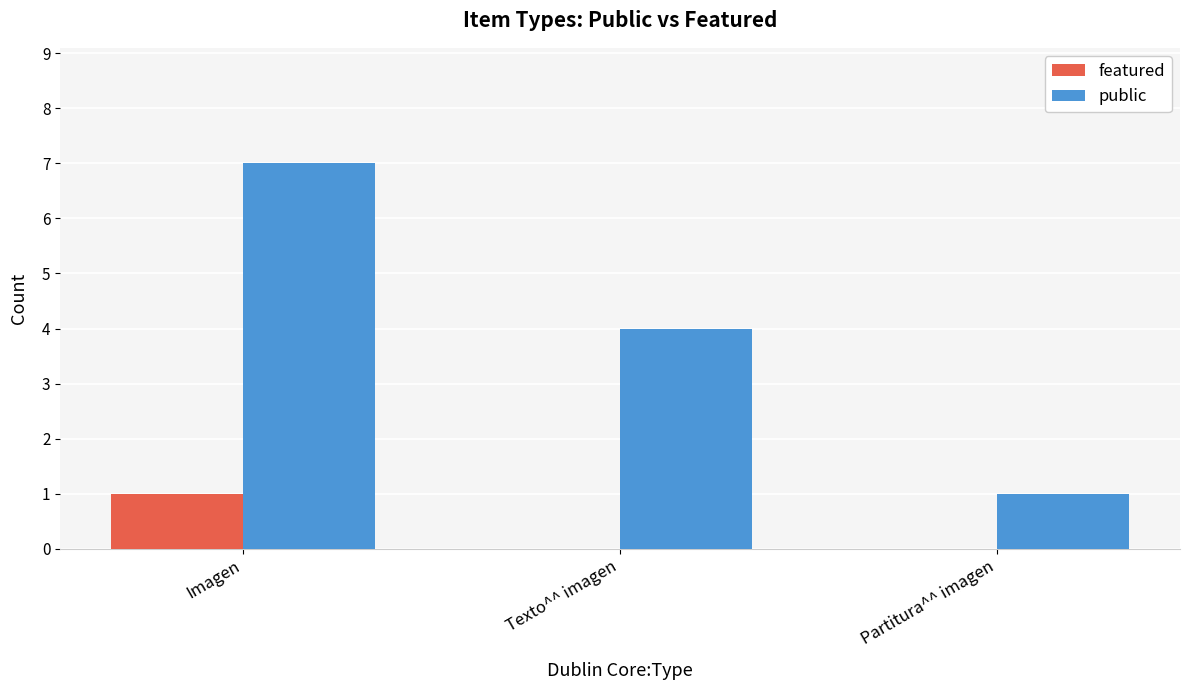

Count the number of categories in the chart.

3